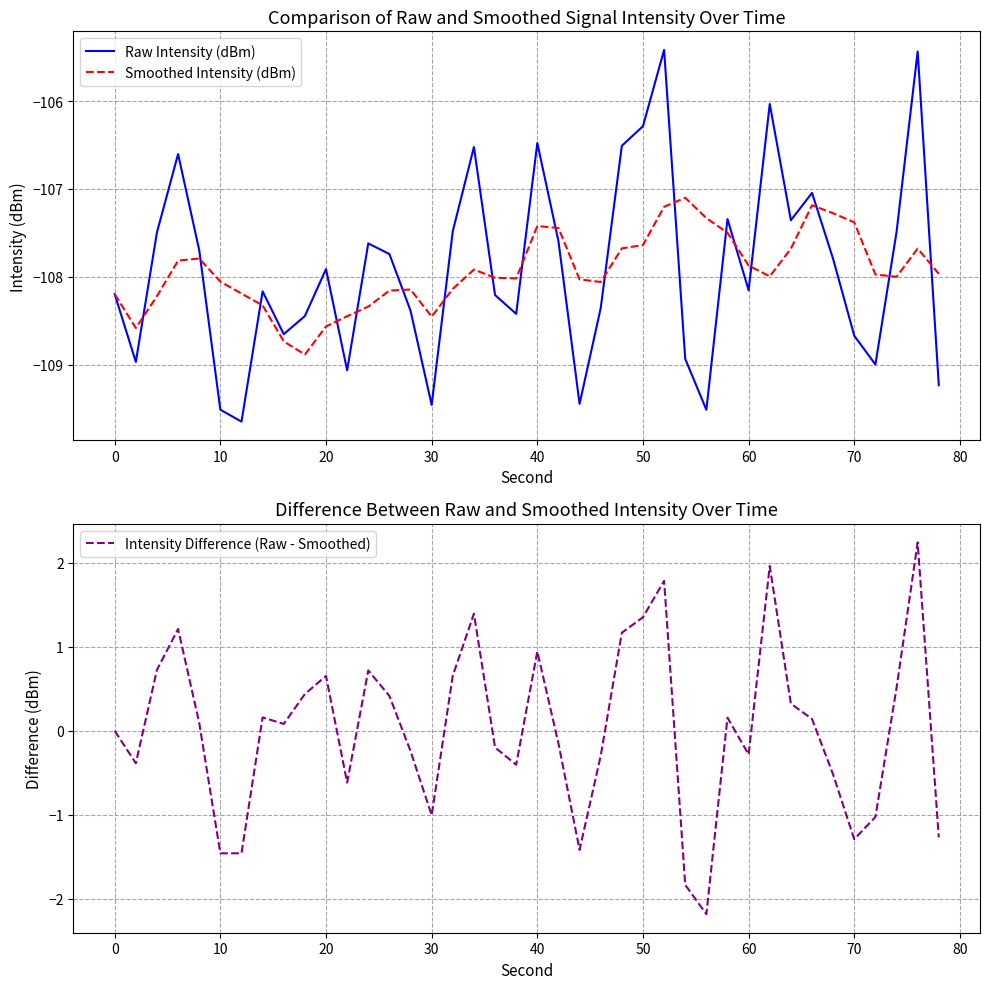

Does the chart have visible grid lines?

Yes